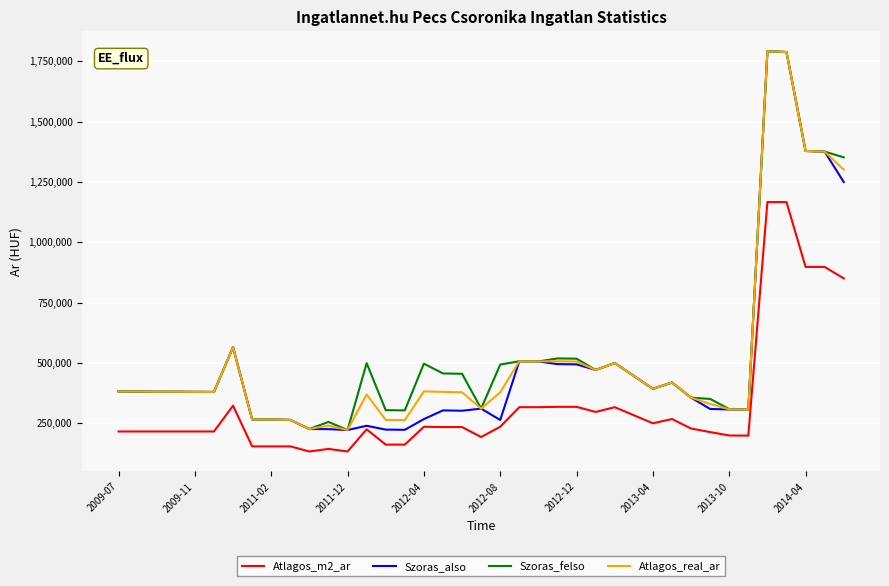

What is the maximum value shown in the chart?

1791739